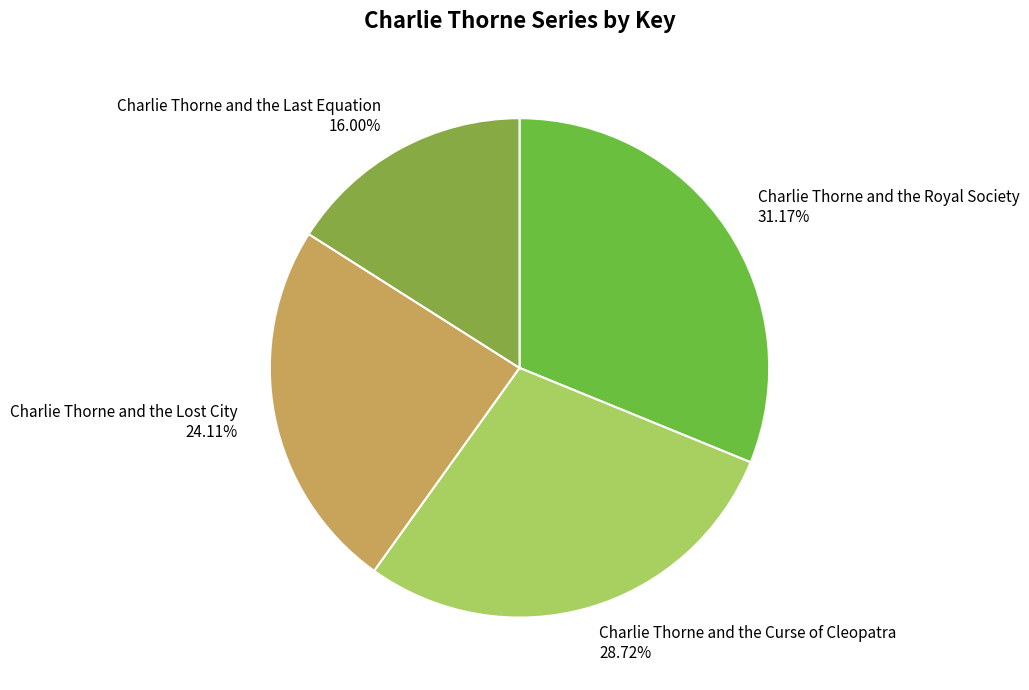

The Charlie Thorne and the Royal Society slice represents 44% of the pie. True or false?

False